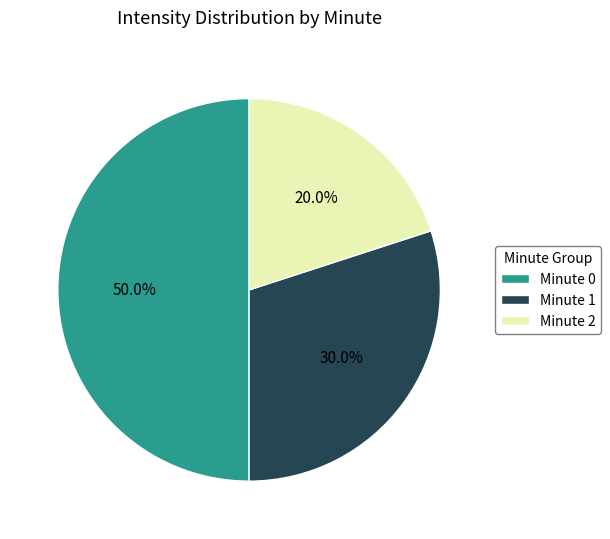

Rank the categories by value from highest to lowest.

Minute 0, Minute 1, Minute 2